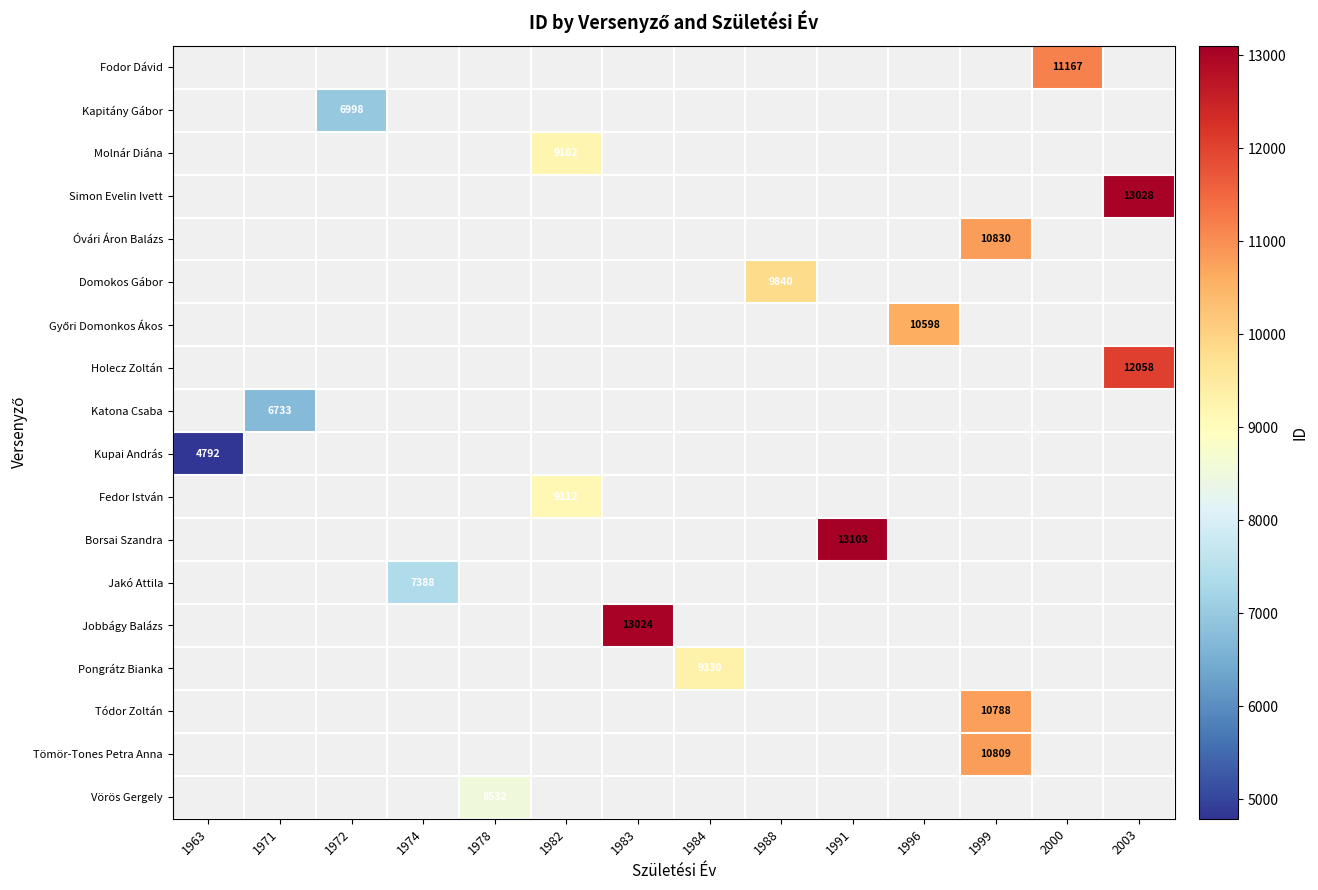

How many positive values does the Simon Evelin Ivett series have?

1